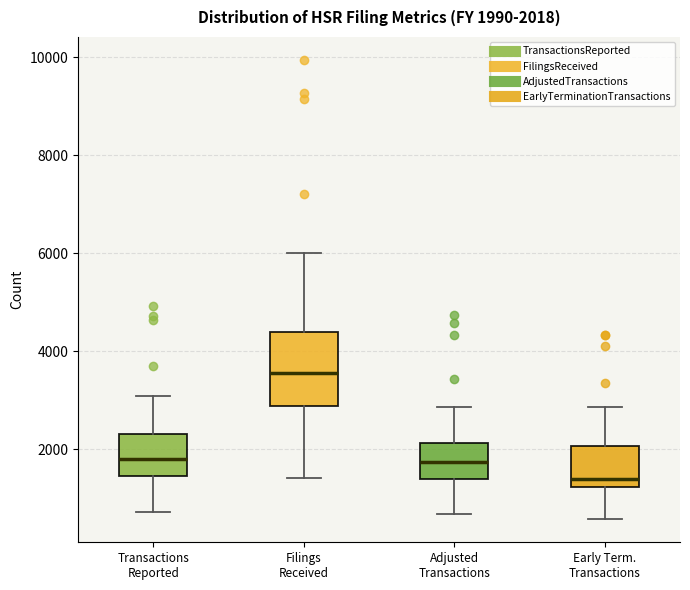

Which box's median line is the lowest?

Early Term. Transactions